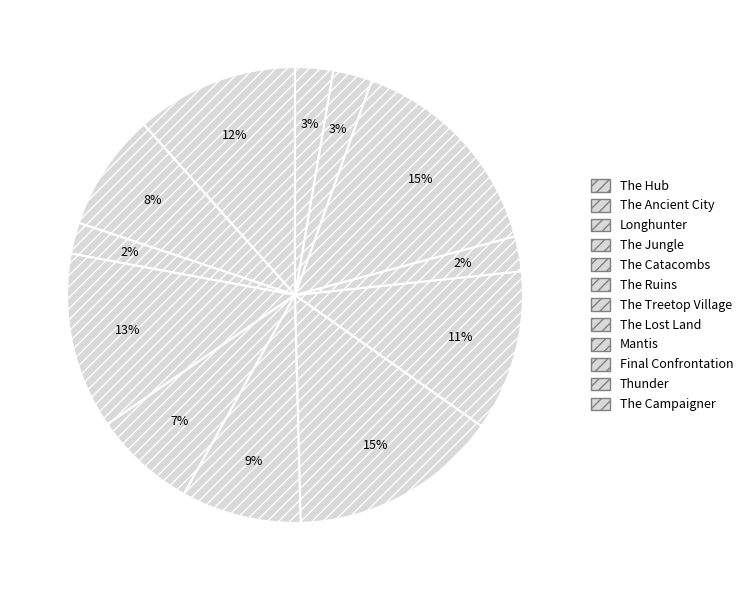

How many slices are in this pie chart?

12